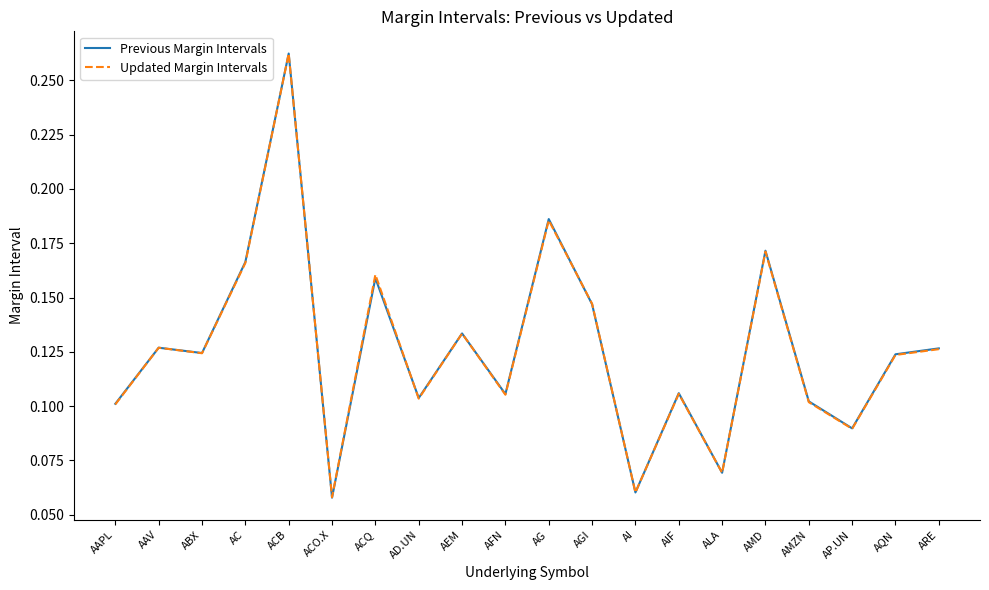

What position from the left is AG?

11